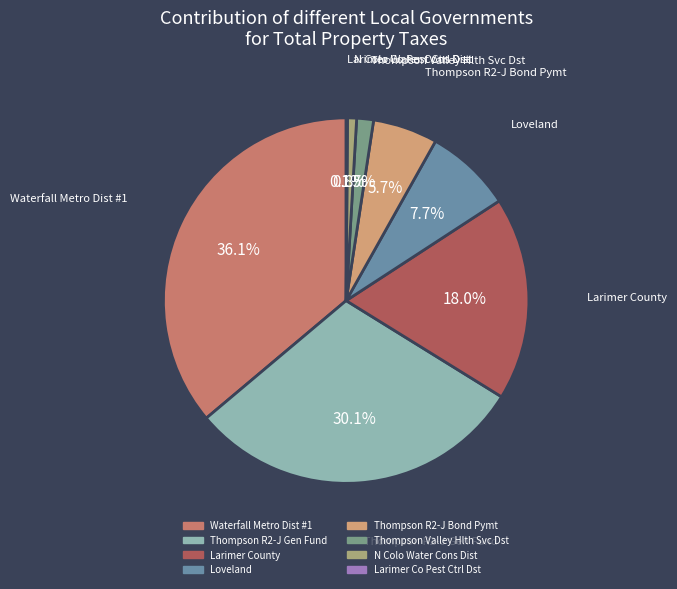

What is the total percentage of Loveland and Thompson Valley Hlth Svc Dst?

9.2%